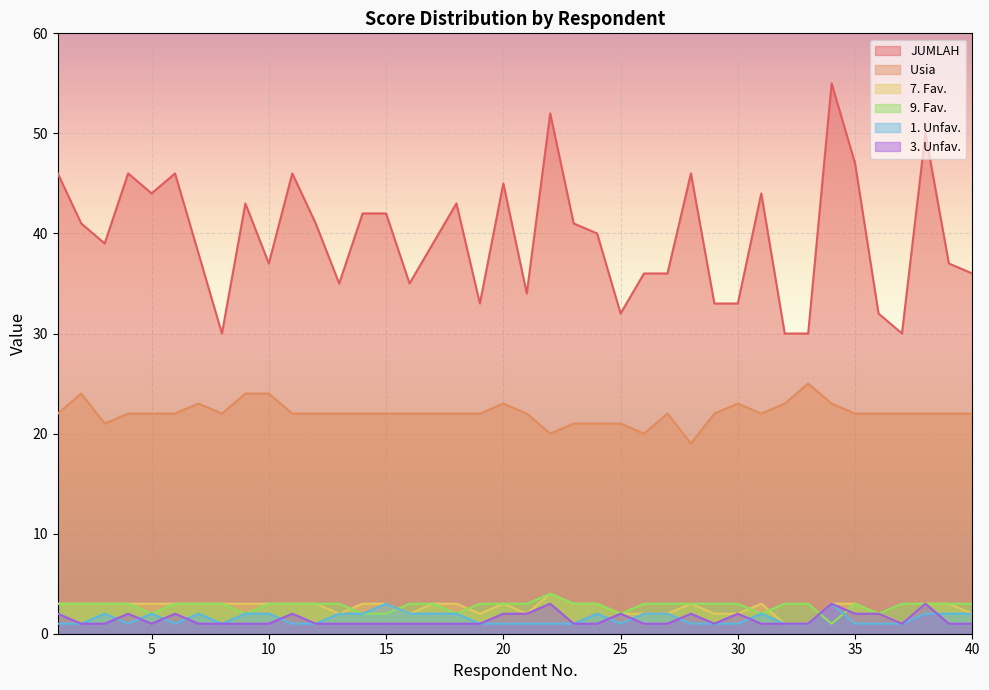

Rank the series by their maximum value, from lowest to highest.

1. Unfav., 3. Unfav., 7. Fav., 9. Fav., Usia , JUMLAH